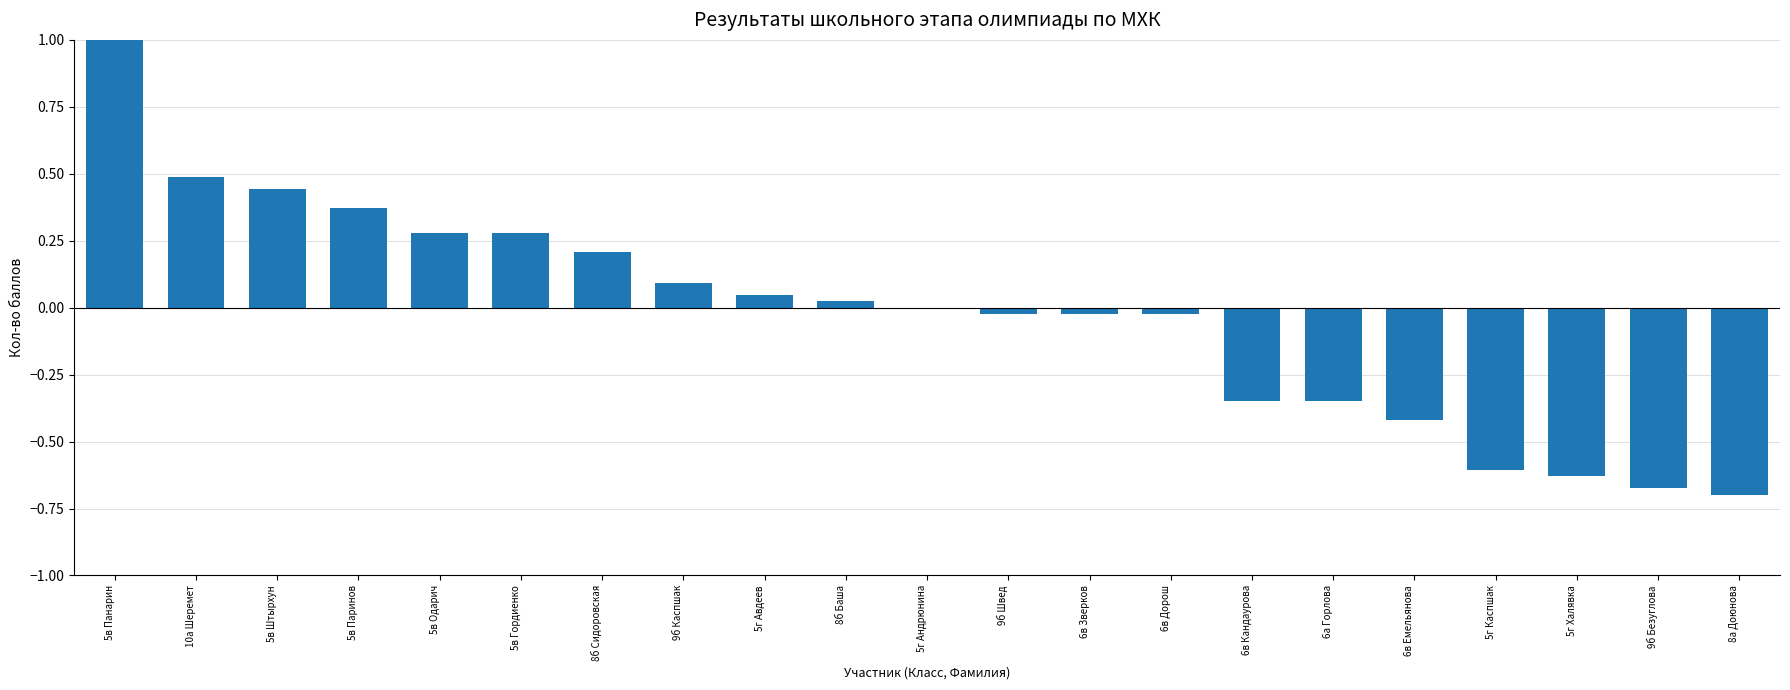

Is it true that the value at 5в Штырхун is 0.6?

False